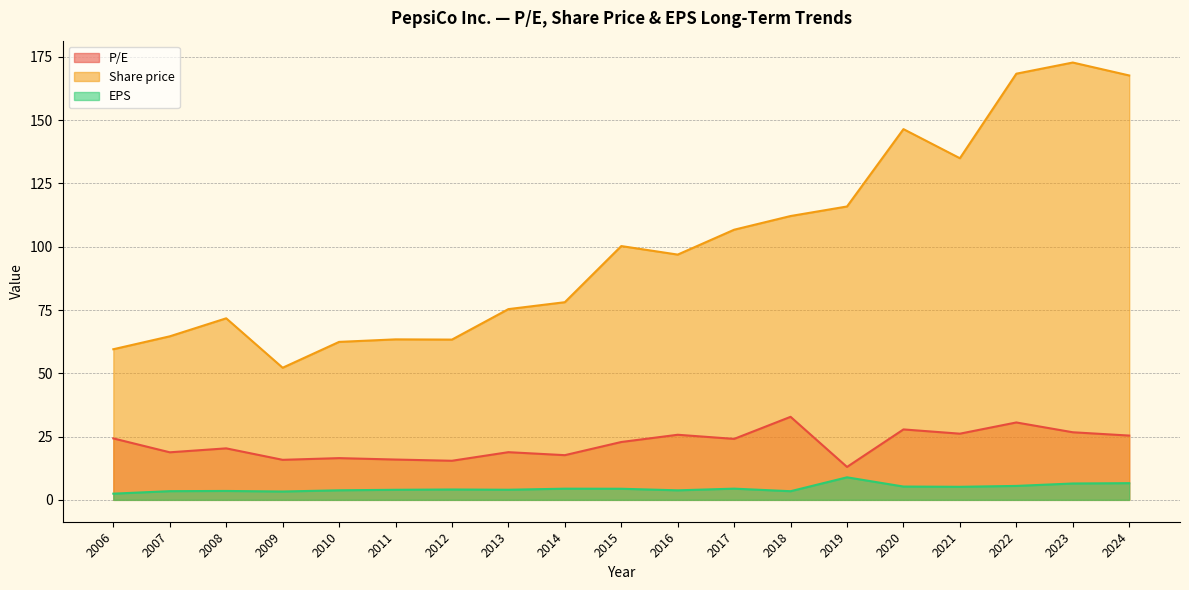

Which series changed the most between 2017 and 2012?

Share price